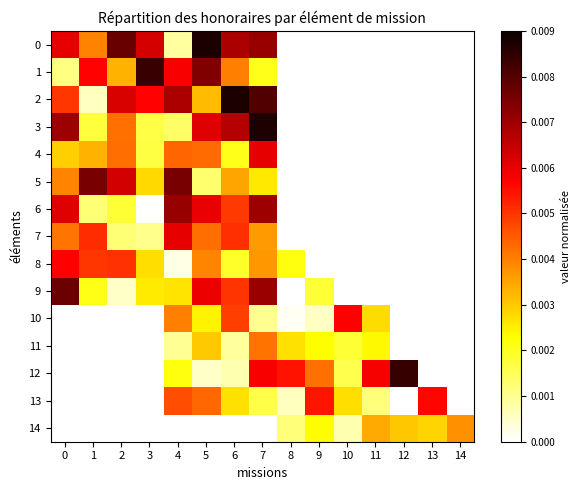

Reading left to right, transcribe all the data shown in this chart.

0: 0=0.0	1=0.0	2=0.0	3=0.0	4=0.0	5=0.0	6=0.0	7=0.0	8=0.0	9=0.0	10=0.0	11=0.0	12=0.0	13=0.0	14=0.0
1: 0=0.0	1=0.0	2=0.0	3=0.0	4=0.0	5=0.0	6=0.0	7=0.0	8=0.0	9=0.0	10=0.0	11=0.0	12=0.0	13=0.0	14=0.0
2: 0=0.0	1=0.0	2=0.0	3=0.0	4=0.0	5=0.0	6=0.0	7=0.0	8=0.0	9=0.0	10=0.0	11=0.0	12=0.0	13=0.0	14=0.0
3: 0=0.0	1=0.0	2=0.0	3=0.0	4=0.0	5=0.0	6=0.0	7=0.0	8=0.0	9=0.0	10=0.0	11=0.0	12=0.0	13=0.0	14=0.0
4: 0=0.0	1=0.0	2=0.0	3=0.0	4=0.0	5=0.0	6=0.0	7=0.0	8=0.0	9=0.0	10=0.0	11=0.0	12=0.0	13=0.0	14=0.0
5: 0=0.0	1=0.0	2=0.0	3=0.0	4=0.0	5=0.0	6=0.0	7=0.0	8=0.0	9=0.0	10=0.0	11=0.0	12=0.0	13=0.0	14=0.0
6: 0=0.0	1=0.0	2=0.0	3=0.0	4=0.0	5=0.0	6=0.0	7=0.0	8=0.0	9=0.0	10=0.0	11=0.0	12=0.0	13=0.0	14=0.0
7: 0=0.0	1=0.0	2=0.0	3=0.0	4=0.0	5=0.0	6=0.0	7=0.0	8=0.0	9=0.0	10=0.0	11=0.0	12=0.0	13=0.0	14=0.0
8: 0=0.0	1=0.0	2=0.0	3=0.0	4=0.0	5=0.0	6=0.0	7=0.0	8=0.0	9=0.0	10=0.0	11=0.0	12=0.0	13=0.0	14=0.0
9: 0=0.0	1=0.0	2=0.0	3=0.0	4=0.0	5=0.0	6=0.0	7=0.0	8=0.0	9=0.0	10=0.0	11=0.0	12=0.0	13=0.0	14=0.0
10: 0=0.0	1=0.0	2=0.0	3=0.0	4=0.0	5=0.0	6=0.0	7=0.0	8=0.0	9=0.0	10=0.0	11=0.0	12=0.0	13=0.0	14=0.0
11: 0=0.0	1=0.0	2=0.0	3=0.0	4=0.0	5=0.0	6=0.0	7=0.0	8=0.0	9=0.0	10=0.0	11=0.0	12=0.0	13=0.0	14=0.0
12: 0=0.0	1=0.0	2=0.0	3=0.0	4=0.0	5=0.0	6=0.0	7=0.0	8=0.0	9=0.0	10=0.0	11=0.0	12=0.0	13=0.0	14=0.0
13: 0=0.0	1=0.0	2=0.0	3=0.0	4=0.0	5=0.0	6=0.0	7=0.0	8=0.0	9=0.0	10=0.0	11=0.0	12=0.0	13=0.0	14=0.0
14: 0=0.0	1=0.0	2=0.0	3=0.0	4=0.0	5=0.0	6=0.0	7=0.0	8=0.0	9=0.0	10=0.0	11=0.0	12=0.0	13=0.0	14=0.0